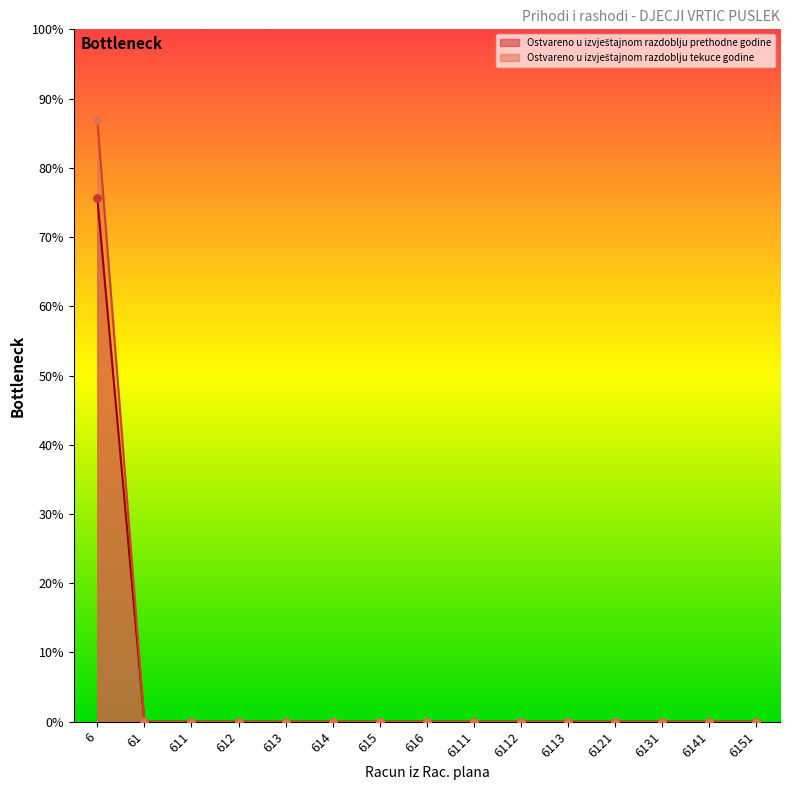

Which series has the largest Y range (max minus min)?

Ostvareno u izvještajnom razdoblju tekuce godine